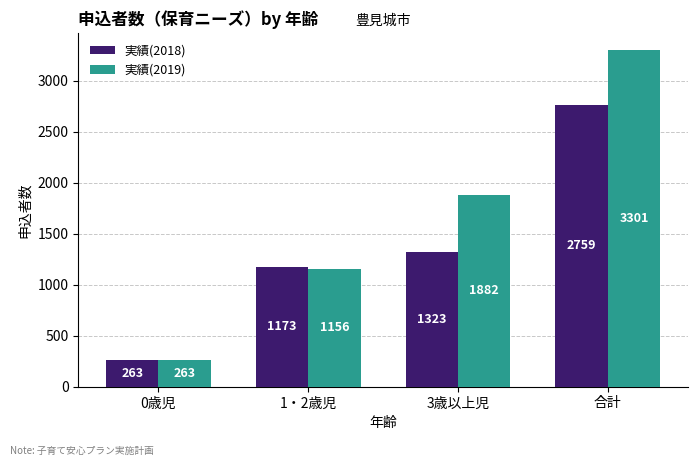

Reading left to right, transcribe all the data shown in this chart.

実績(2018): 0歳児=263	1・2歳児=1173	3歳以上児=1323	合計=2759
実績(2019): 0歳児=263	1・2歳児=1156	3歳以上児=1882	合計=3301